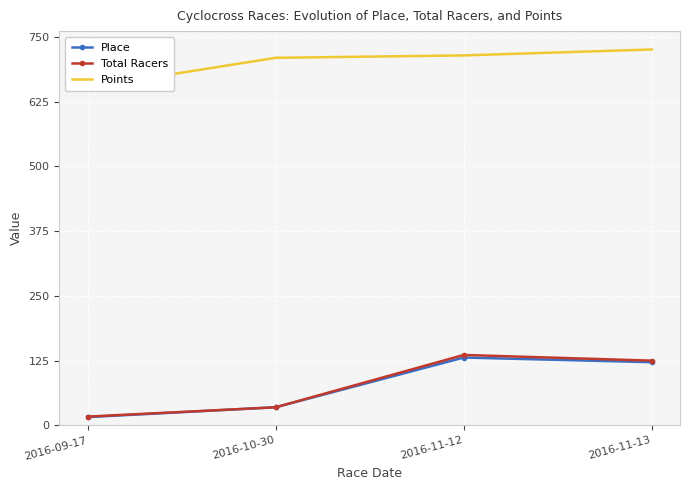

Is the value of Total Racers at 2016-10-30 greater than the value of Place at 2016-10-30?

No